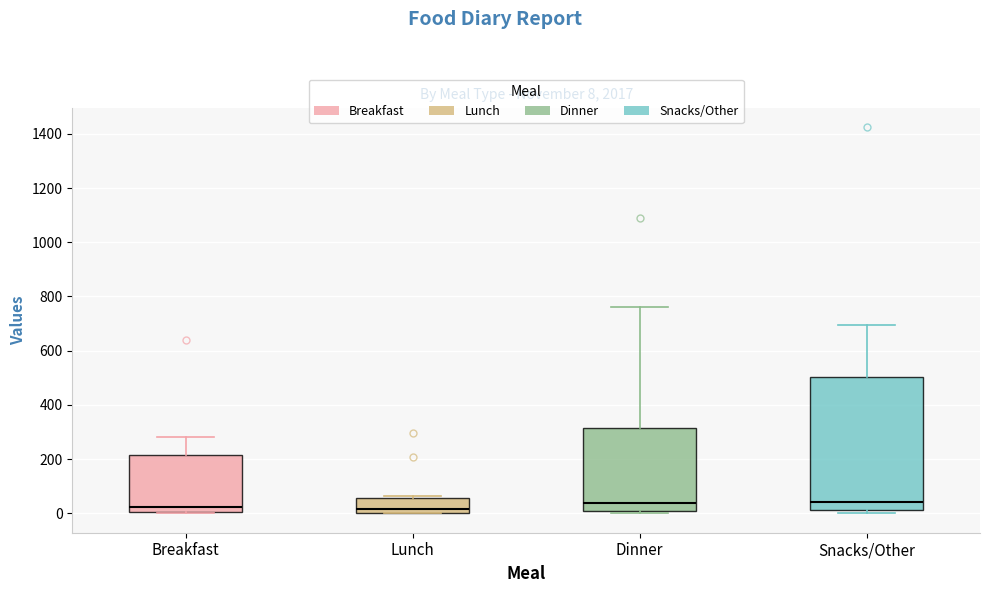

Comparing the boxes themselves (not the whiskers), which one is the tallest?

Snacks/Other